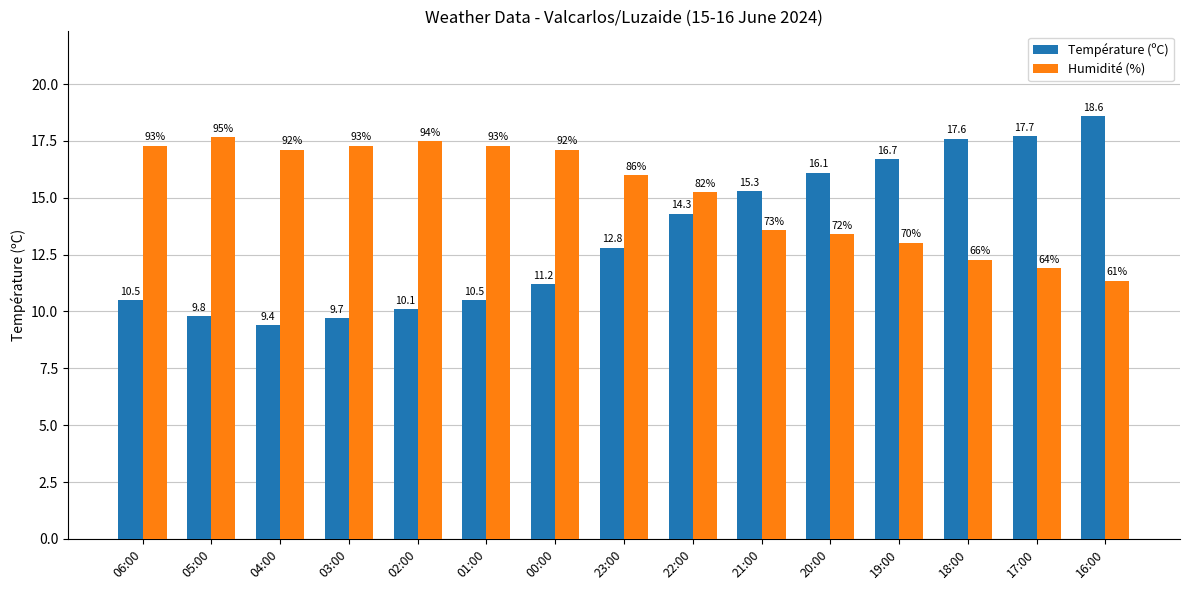

Which label corresponds to the smallest value in the chart?

04:00